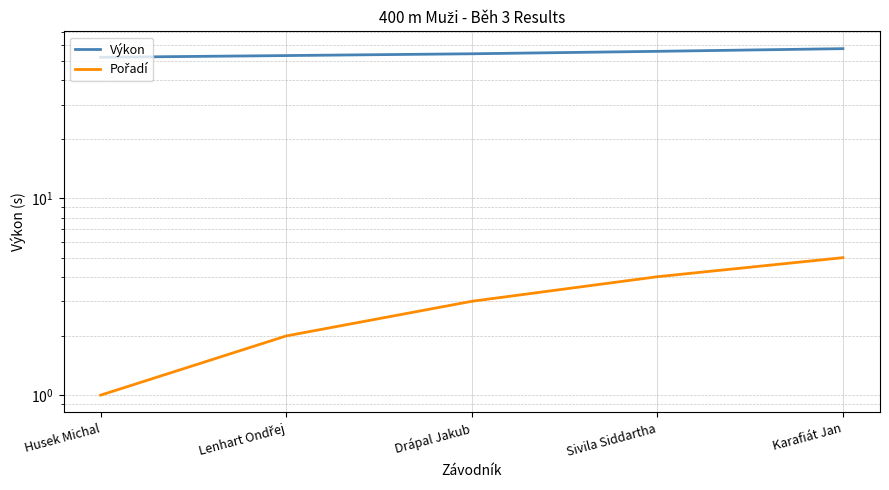

What are all the series names shown in the legend?

Výkon, Pořadí